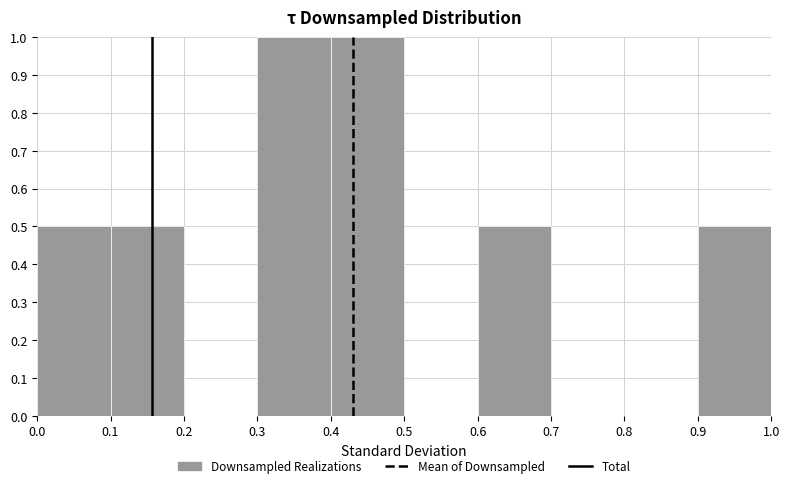

How tall is the bar that spans 0.6 to 0.7 on the x-axis? The values are not printed on the chart, so give them approximately, as read against the axis.

0.5